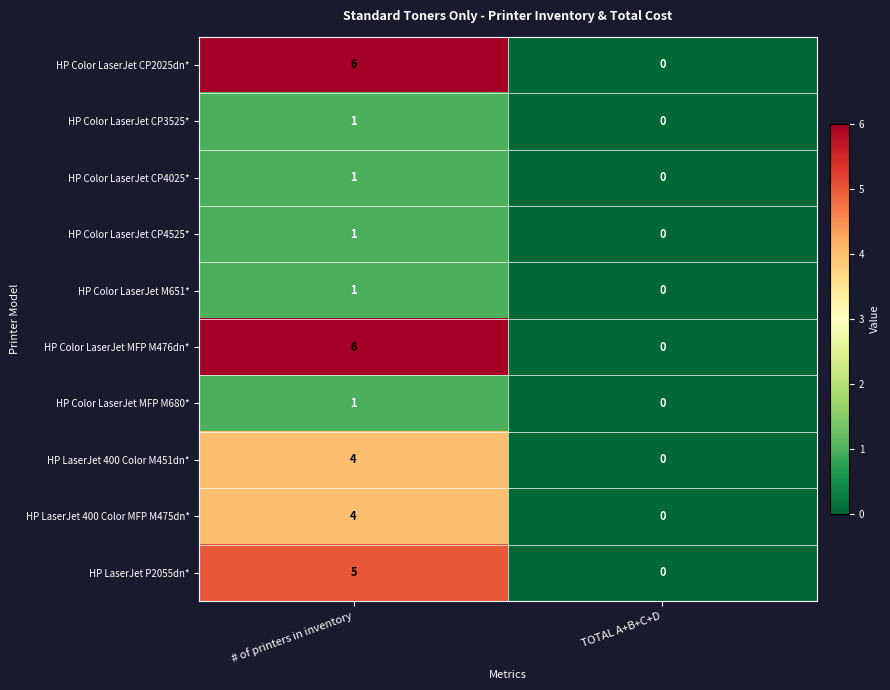

The HP Color LaserJet MFP M680* series shows 1 at # of printers in inventory. True or false?

True